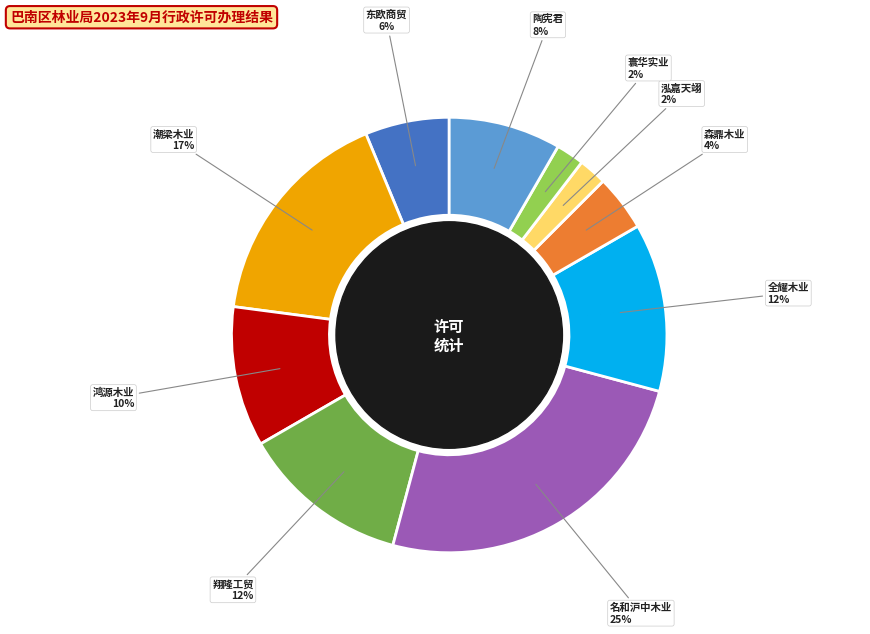

Approximately how many times larger is the value at 全耀木业 compared to 森鼎木业?

3.0